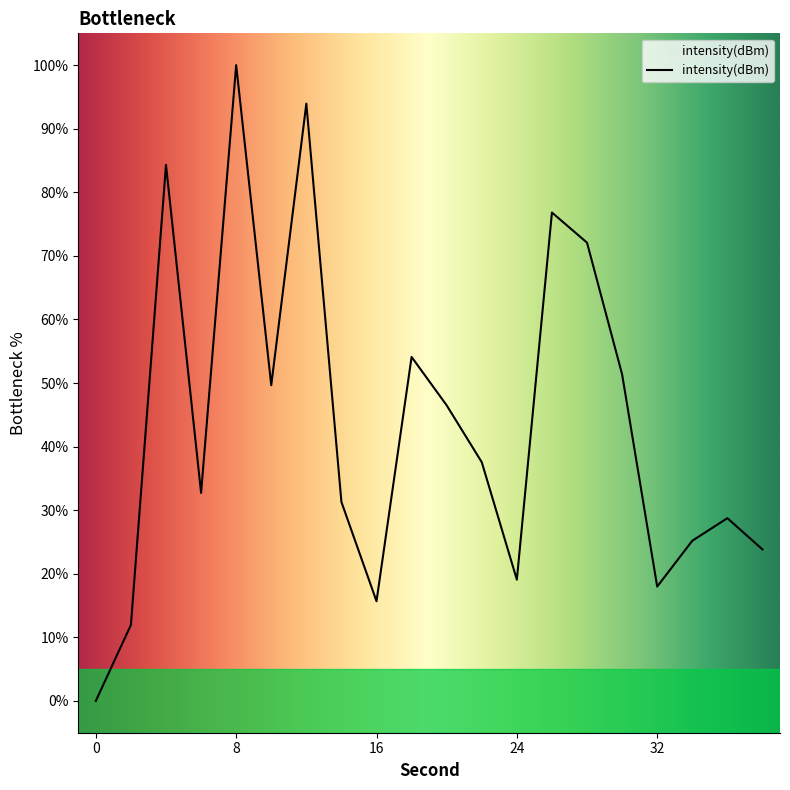

What is the maximum value shown in the chart?

100.0